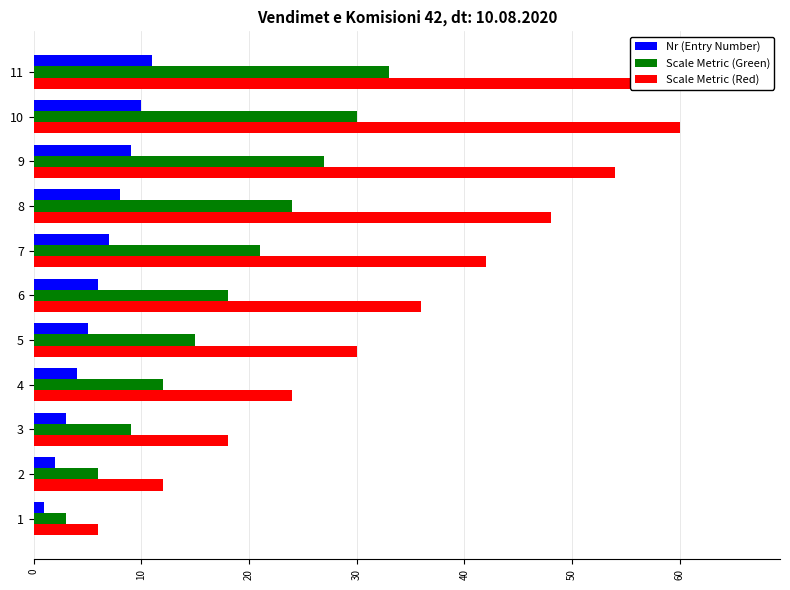

What is the maximum value shown in the chart?

66